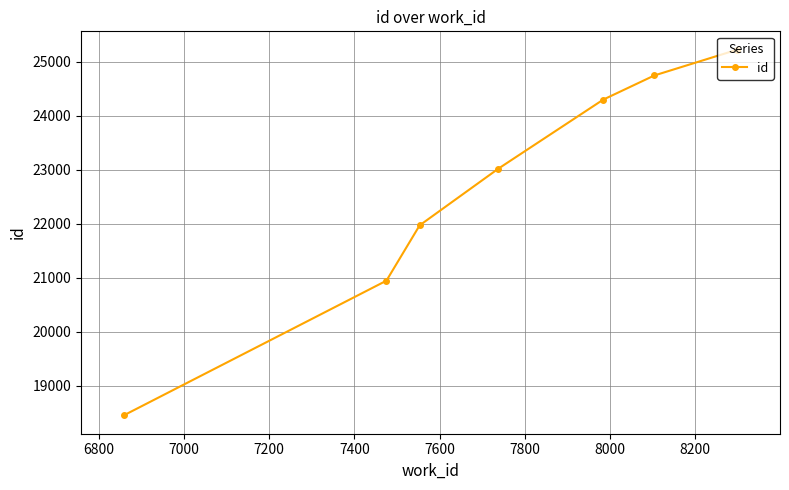

What is the sum of all values?

158642